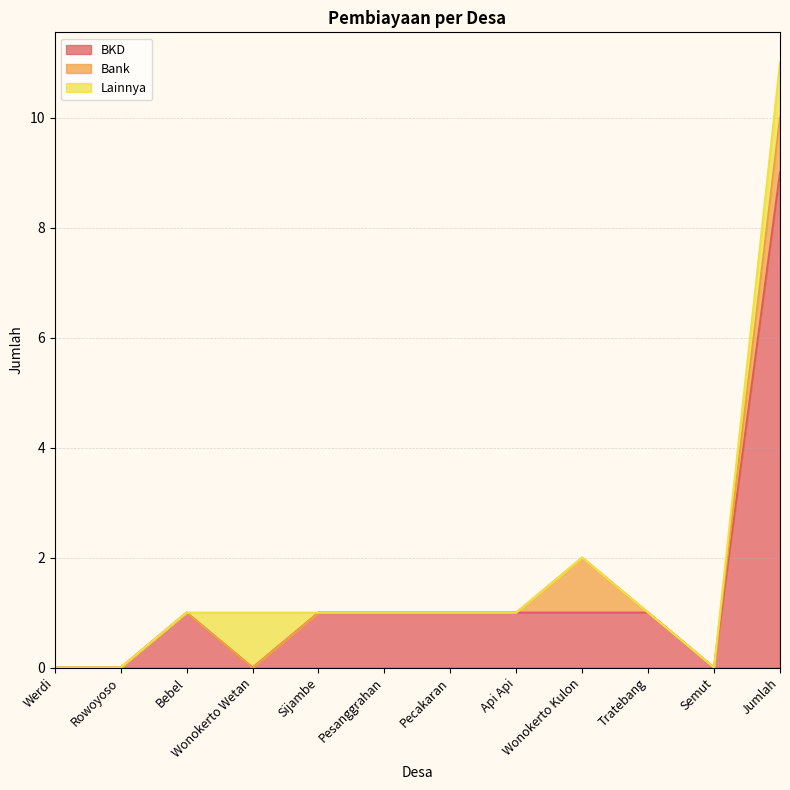

What is the sum of the Lainnya values at Jumlah and Wonokerto Wetan?

2